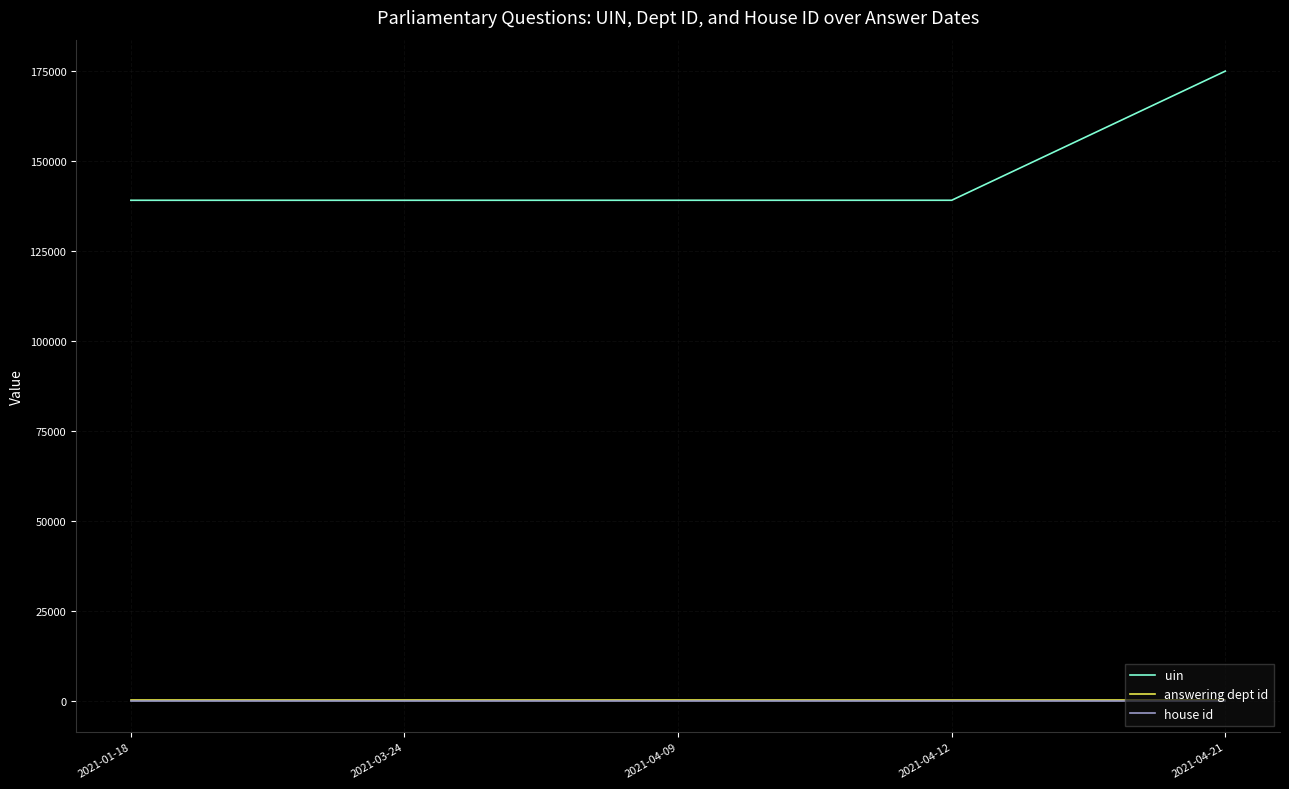

Is the value of answering dept id at 2021-03-24 greater than the value of uin at 2021-04-12?

No